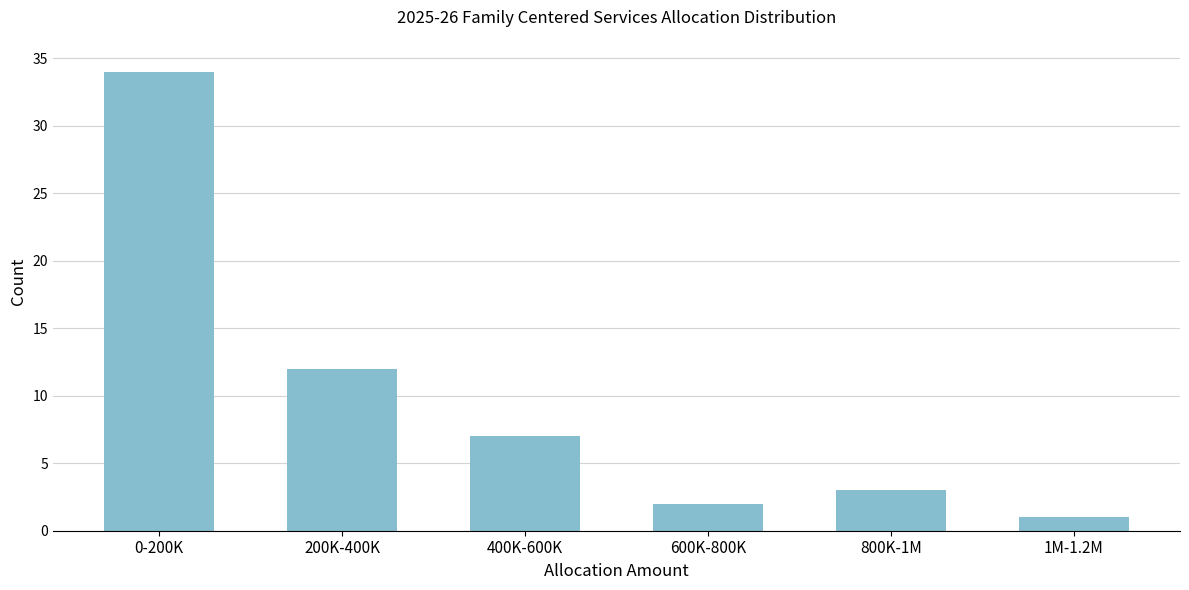

Reading left to right, extract all data points from this chart.

0-200K=34	200K-400K=12	400K-600K=7	600K-800K=2	800K-1M=3	1M-1.2M=1